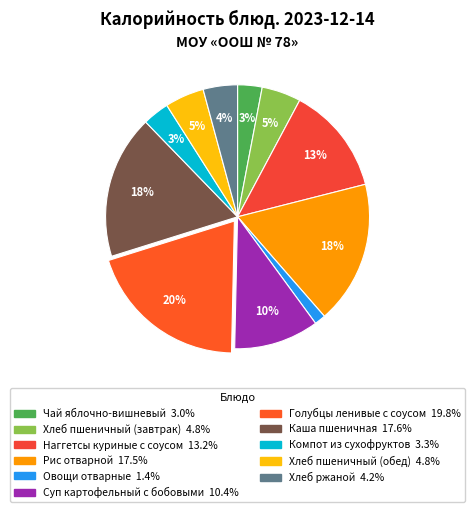

What is the smallest slice in the pie chart?

Овощи отварные